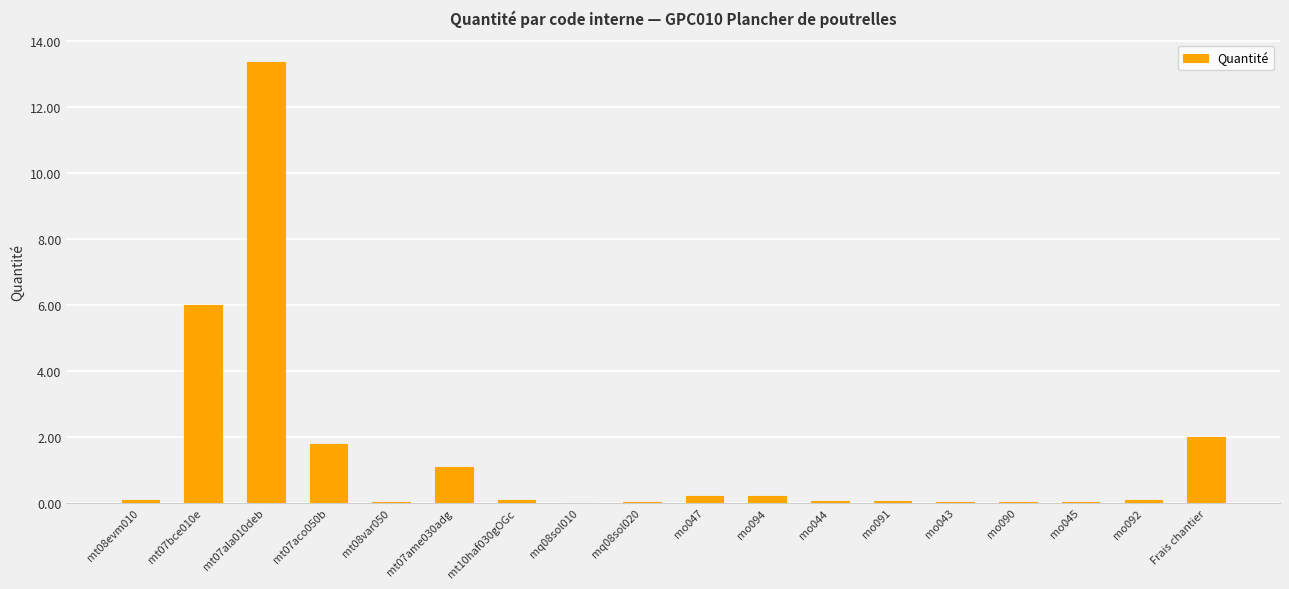

Are the bars horizontal?

No